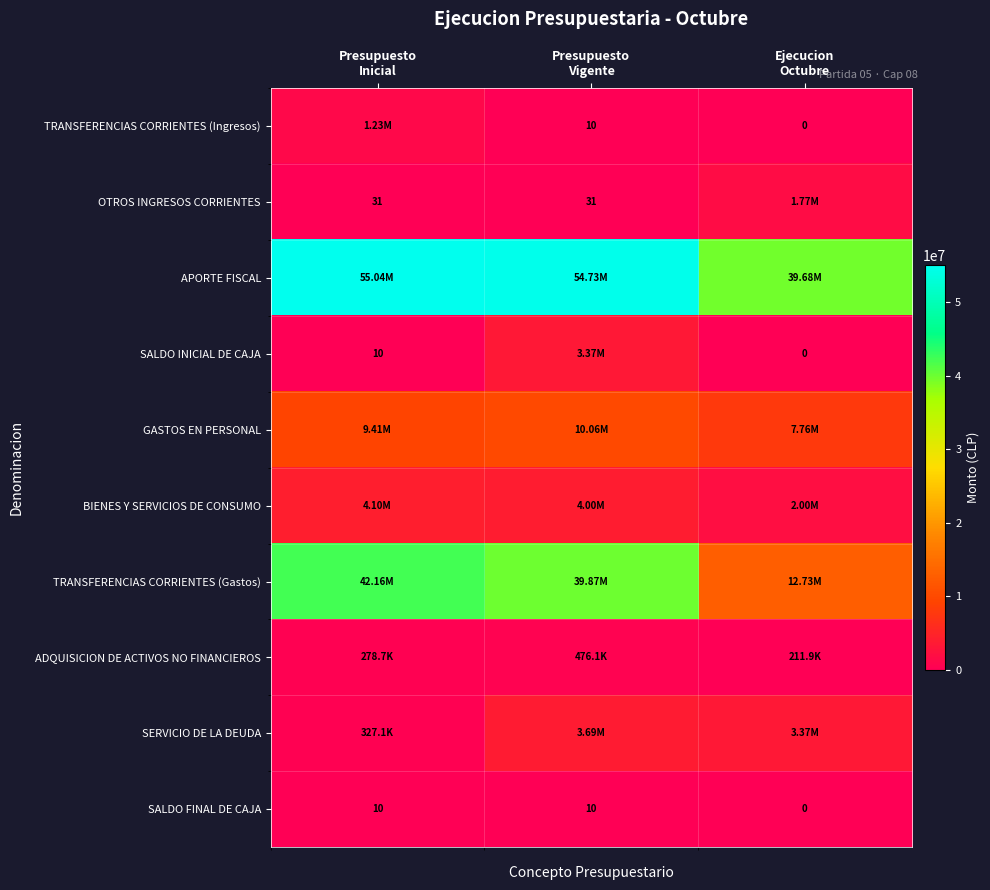

What is the average value of the SALDO FINAL DE CAJA series?

7